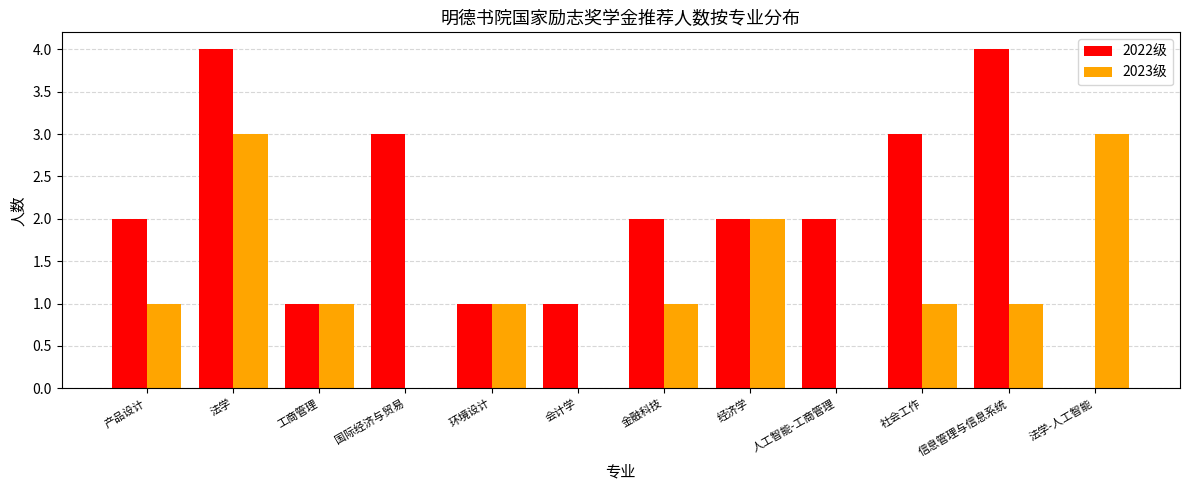

Reading left to right, what are all the values shown in this chart?

2022级: 产品设计=2	法学=4	工商管理=1	国际经济与贸易=3	环境设计=1	会计学=1	金融科技=2	经济学=2	人工智能-工商管理=2	社会工作=3	信息管理与信息系统=4	法学-人工智能=0
2023级: 产品设计=1	法学=3	工商管理=1	国际经济与贸易=0	环境设计=1	会计学=0	金融科技=1	经济学=2	人工智能-工商管理=0	社会工作=1	信息管理与信息系统=1	法学-人工智能=3